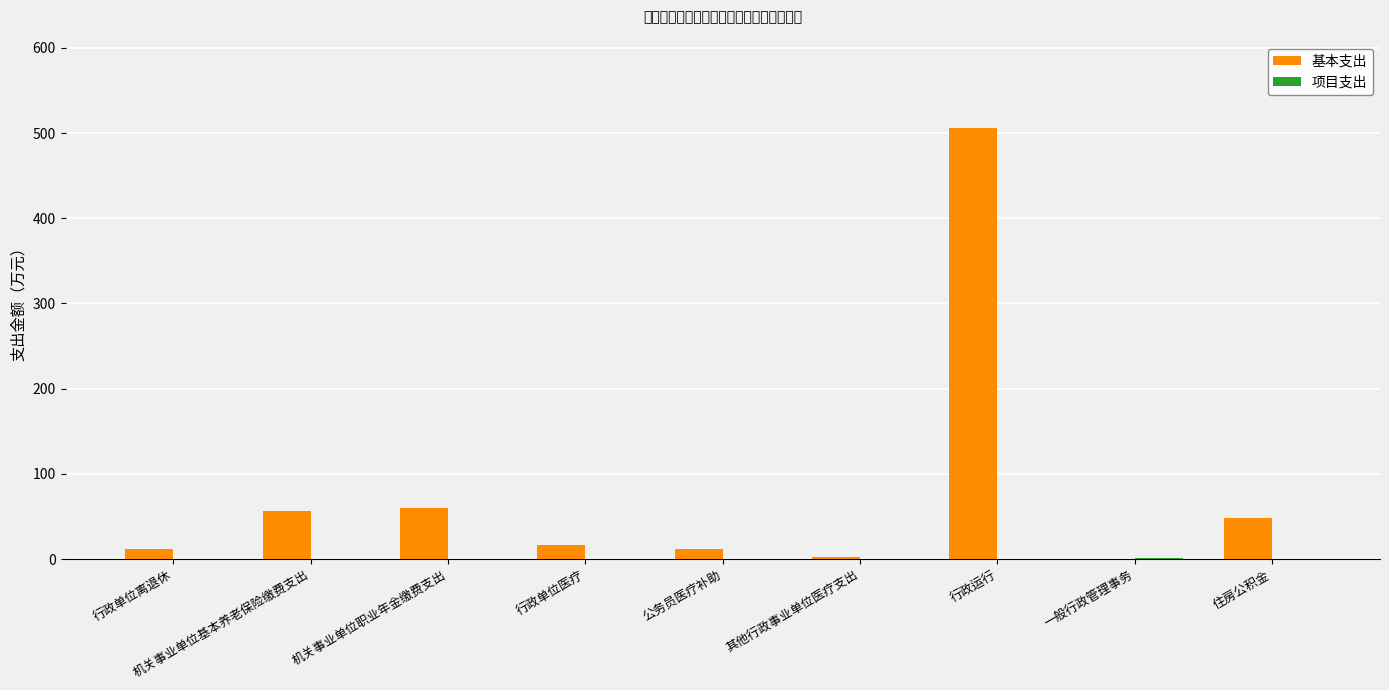

At which label does 基本支出 first exceed 16?

机关事业单位基本养老保险缴费支出